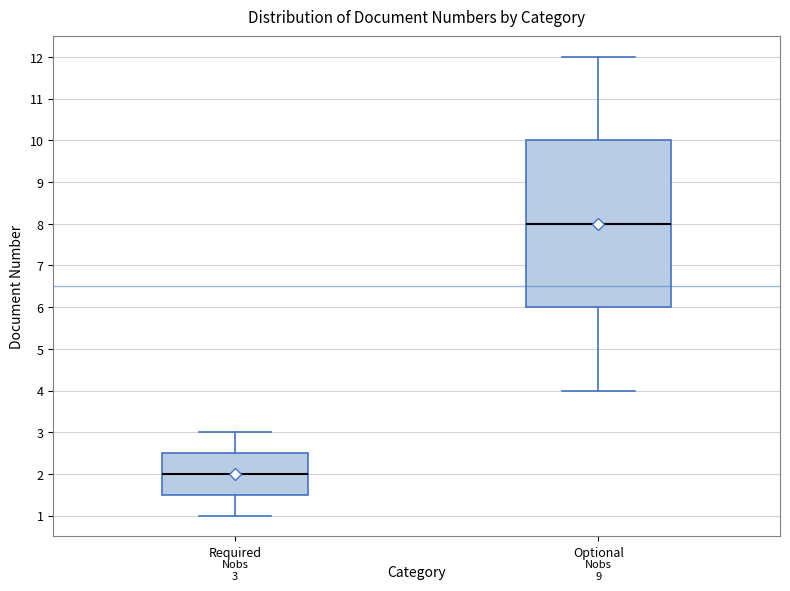

Which box's median line is the lowest?

Required